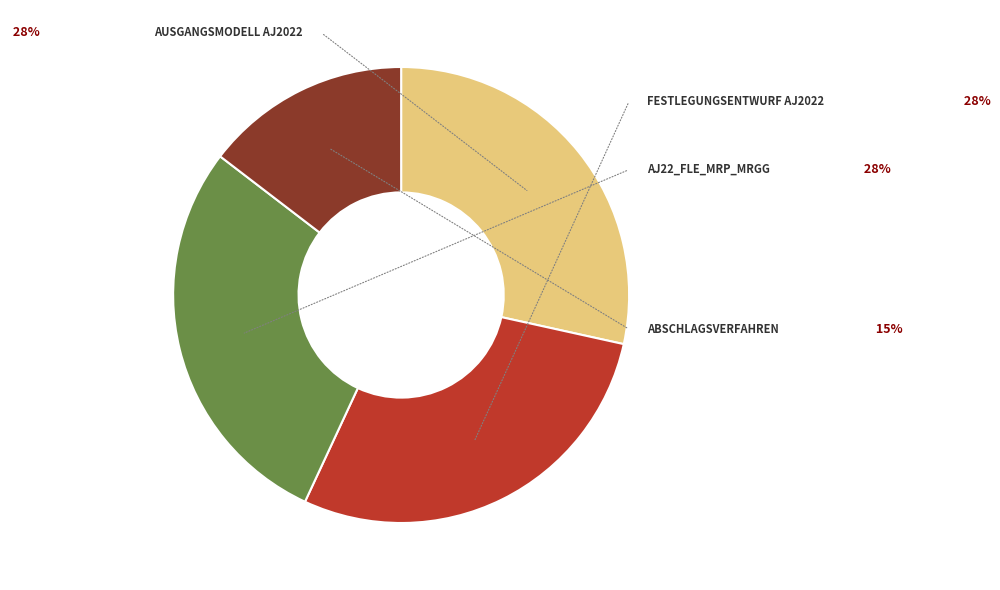

Does any single category account for the majority?

No